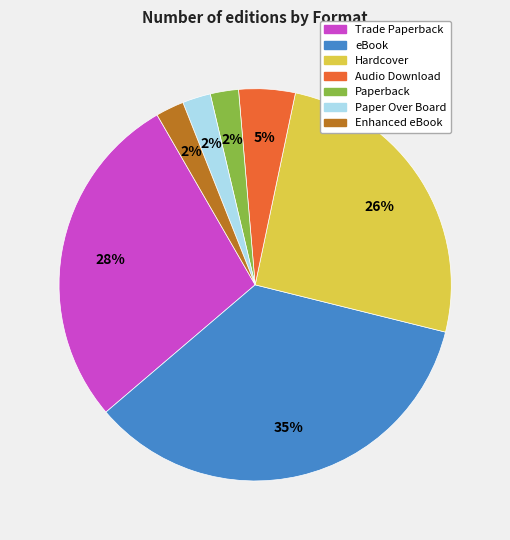

To the nearest percent, what percentage of the pie is Enhanced eBook?

2%